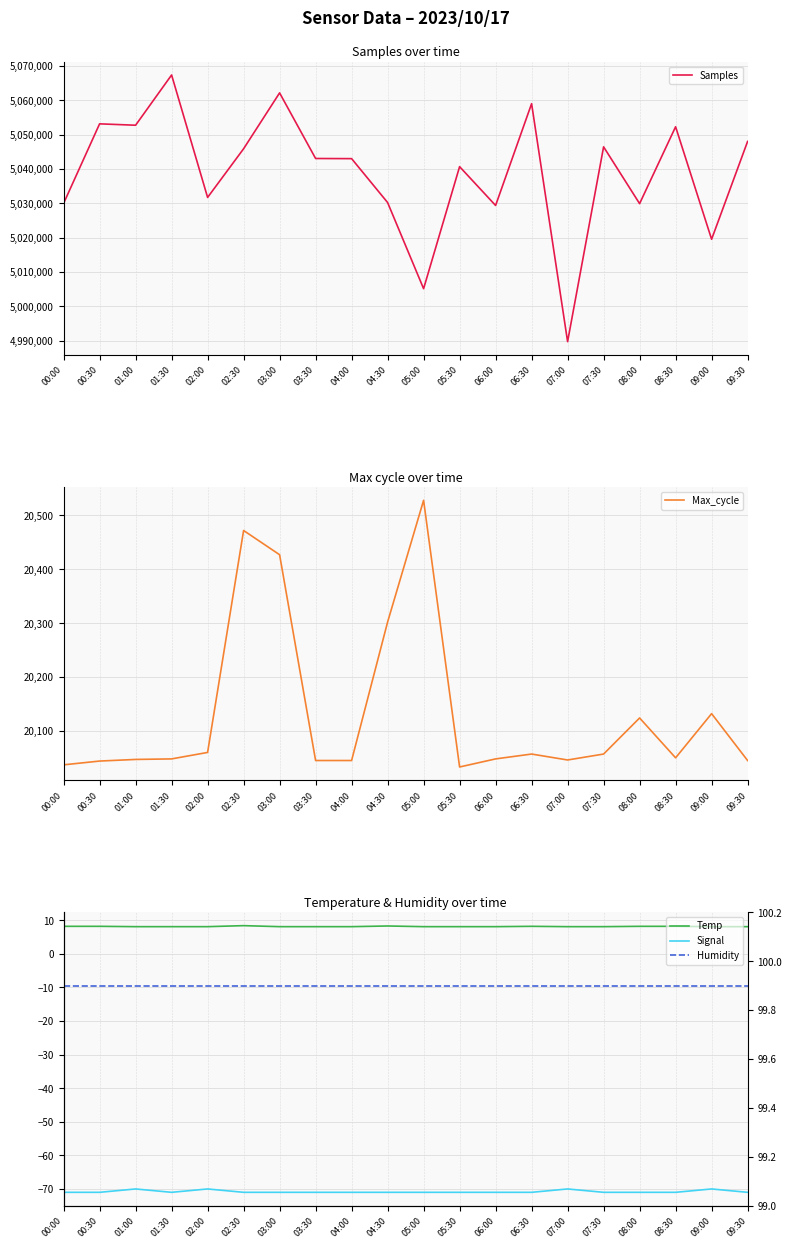

The value of Max_cycle at 07:30 is 20057.0. True or false?

True